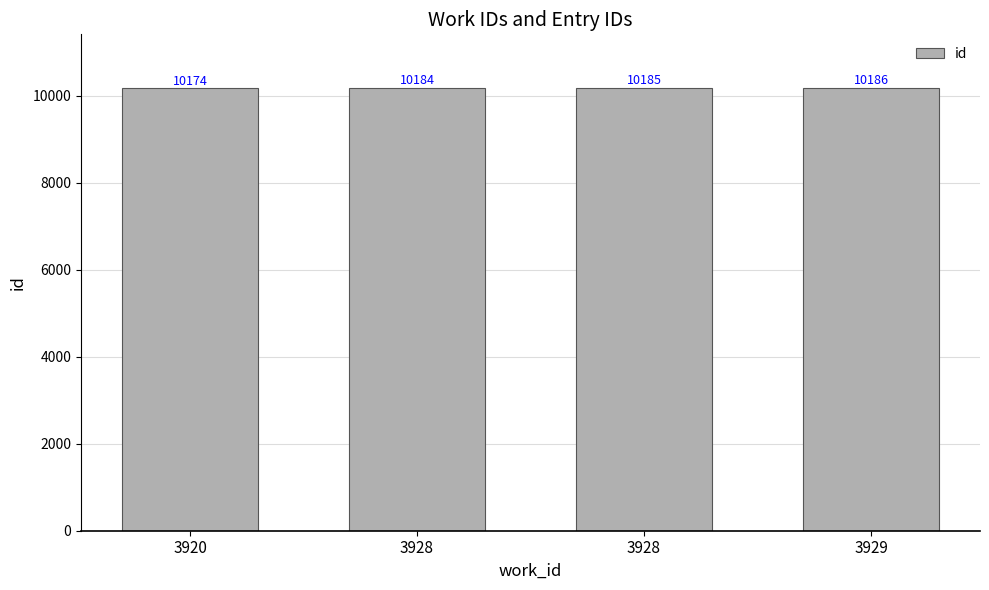

At which label does the data first exceed 10185?

3929